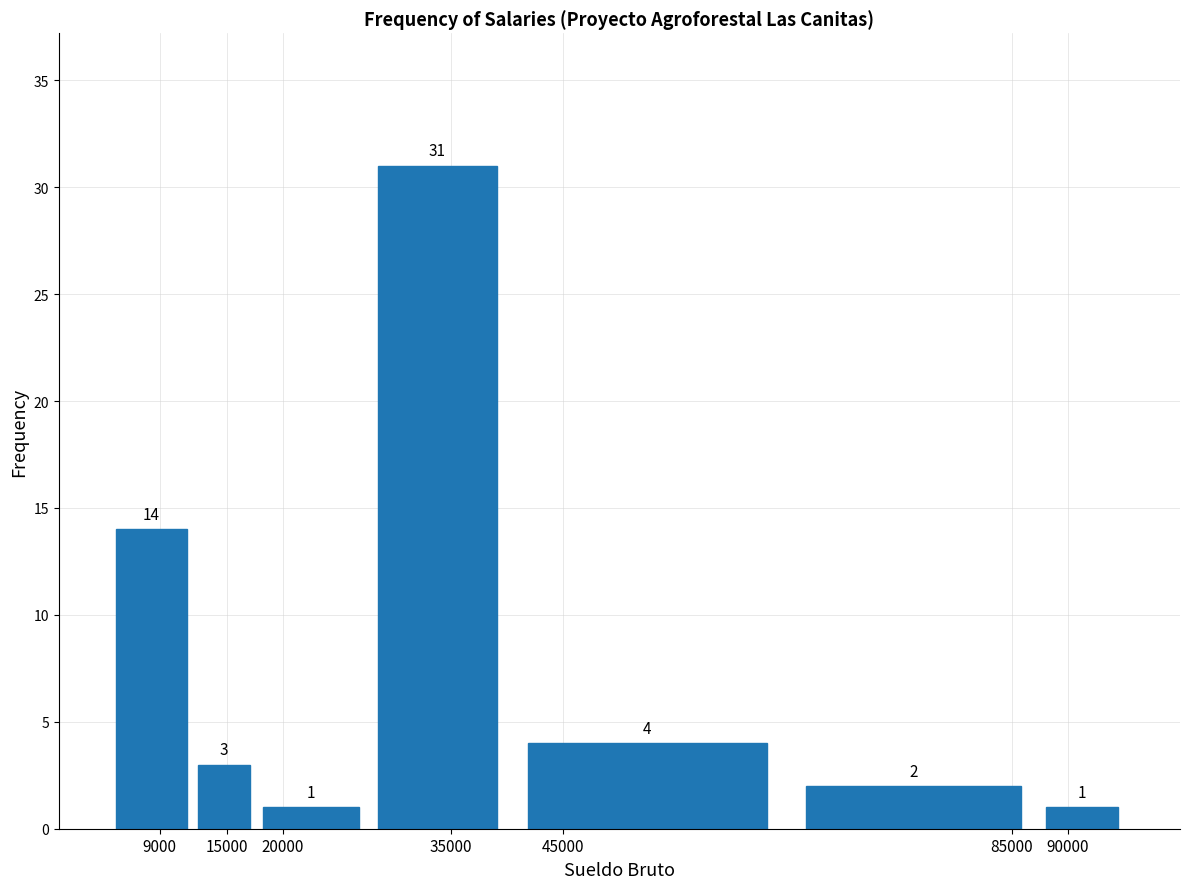

Reading left to right, list all the values displayed in this chart.

9000=14	15000=3	20000=1	35000=31	45000=4	85000=2	90000=1